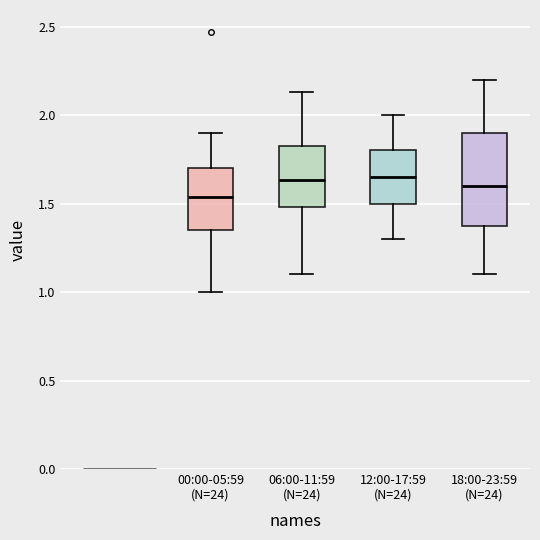

Which box is the tallest, from its lower edge to its upper edge?

18:00-23:59 (N=24)